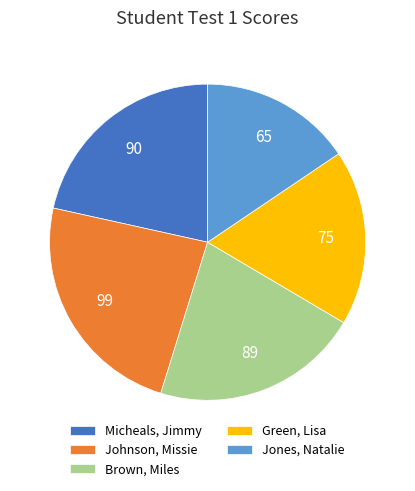

What is the smallest slice in the pie chart?

Jones, Natalie